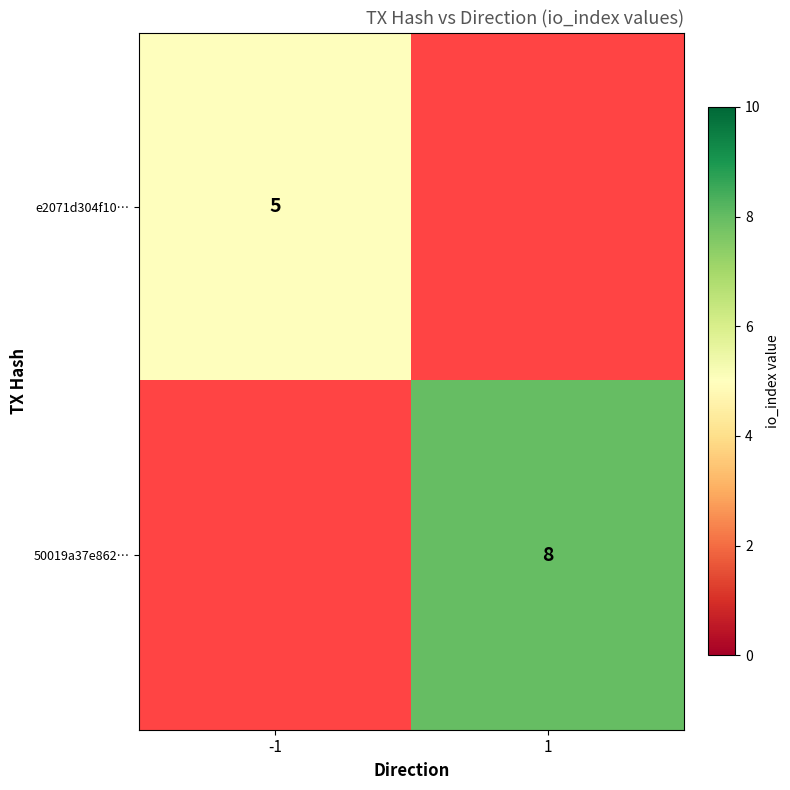

True or false: e2071d304f10… has a value of 5 at -1.

True